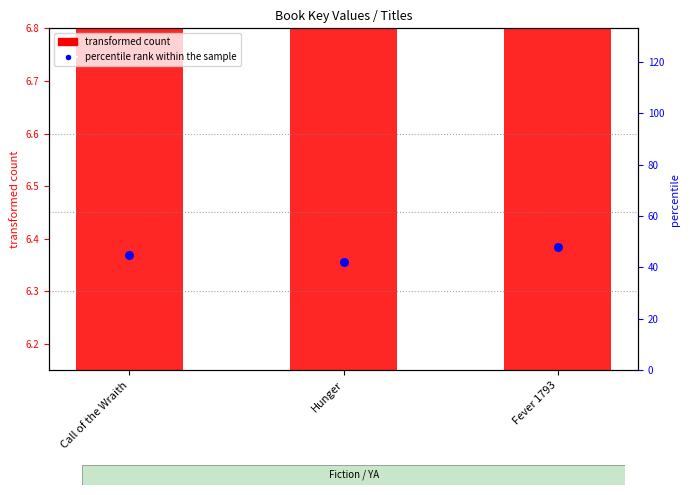

What is the total value across all series at Fever 1793?

54.1